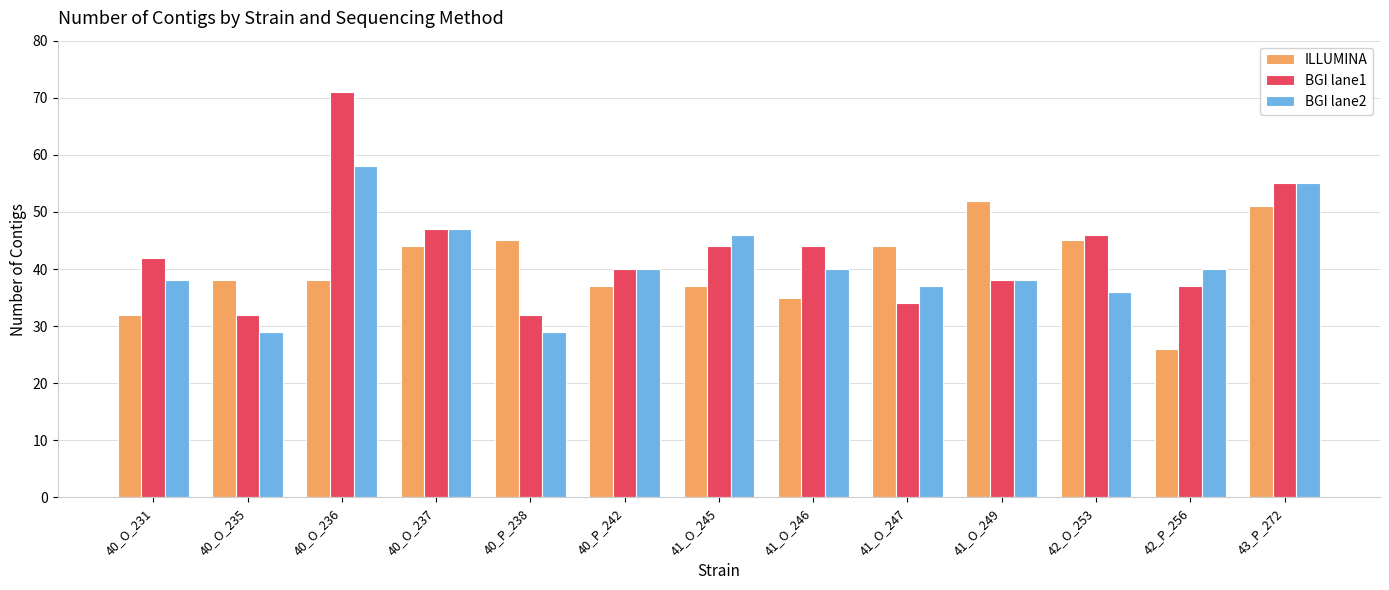

What is the greatest value displayed?

71